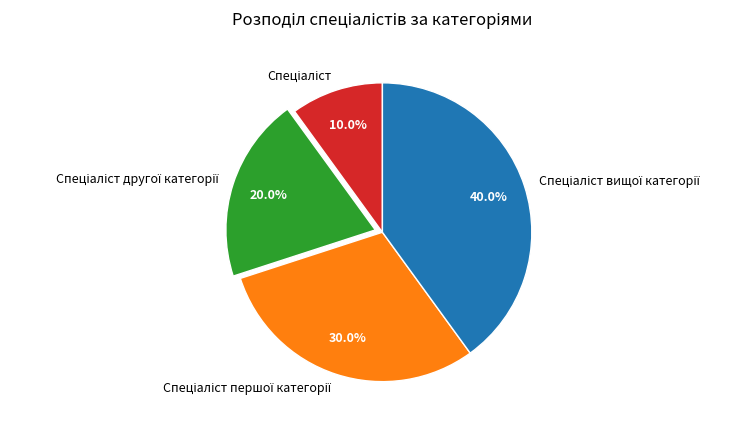

Is there a majority slice in this chart?

No